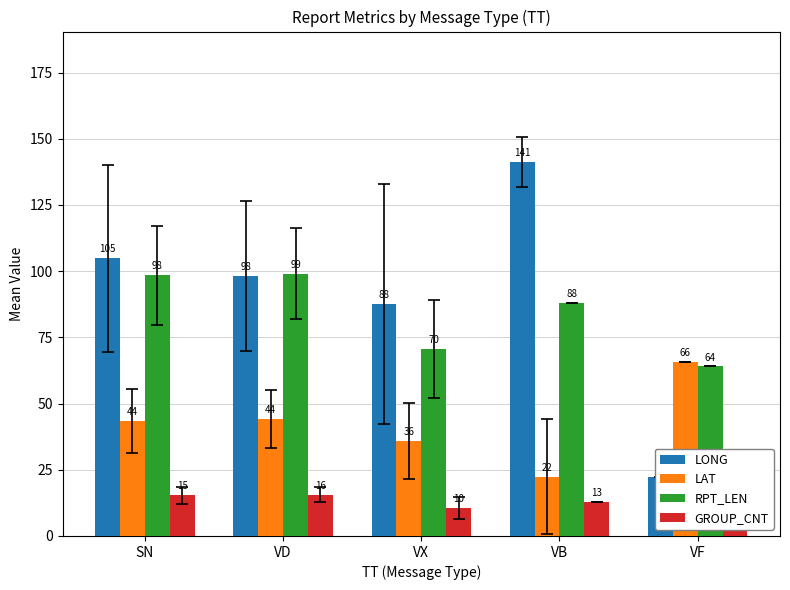

At which label does GROUP_CNT first exceed 13?

SN